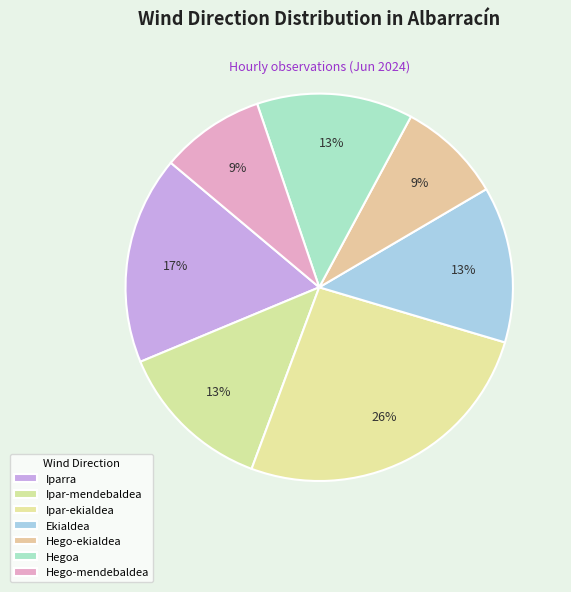

What is the smallest slice in the pie chart?

Hego-ekialdea